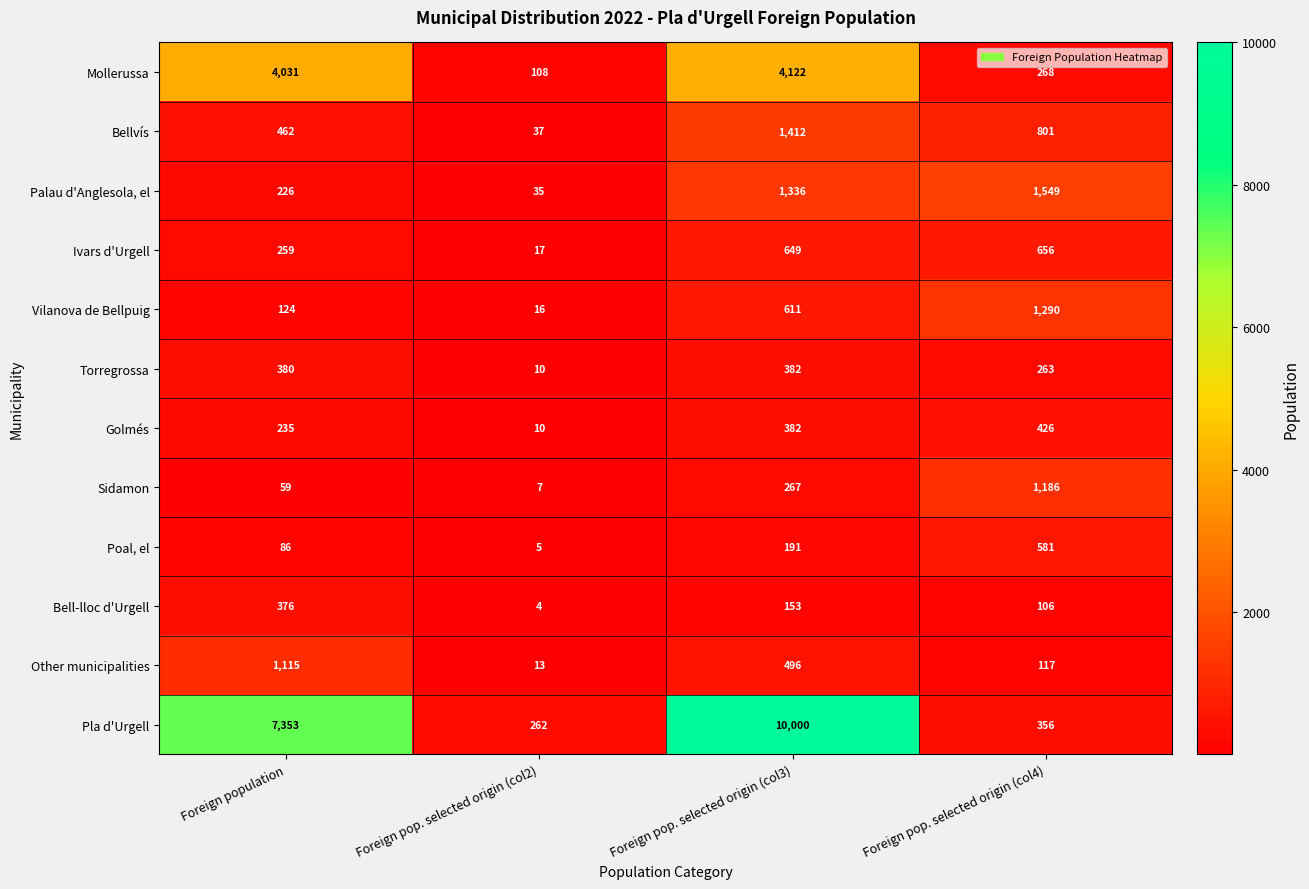

What is the sum of the Vilanova de Bellpuig values at Foreign pop. selected origin (col3) and Foreign pop. selected origin (col4)?

1901